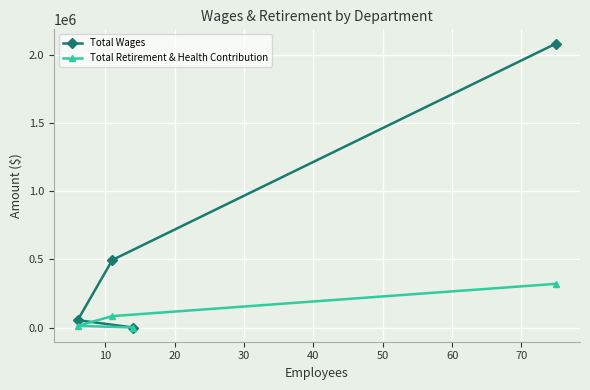

List the series in order of their overall mean, lowest first.

Total Retirement & Health Contribution, Total Wages